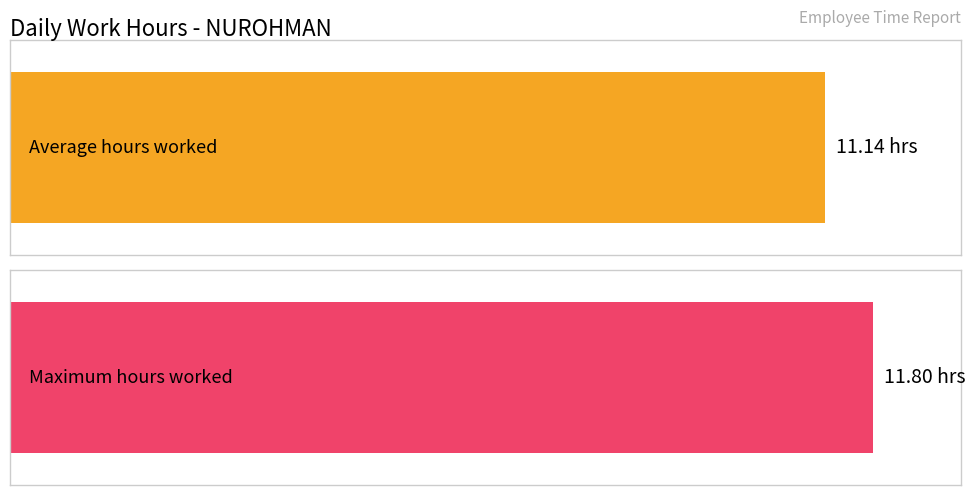

Is it true that the value at 15 is 16.9?

False